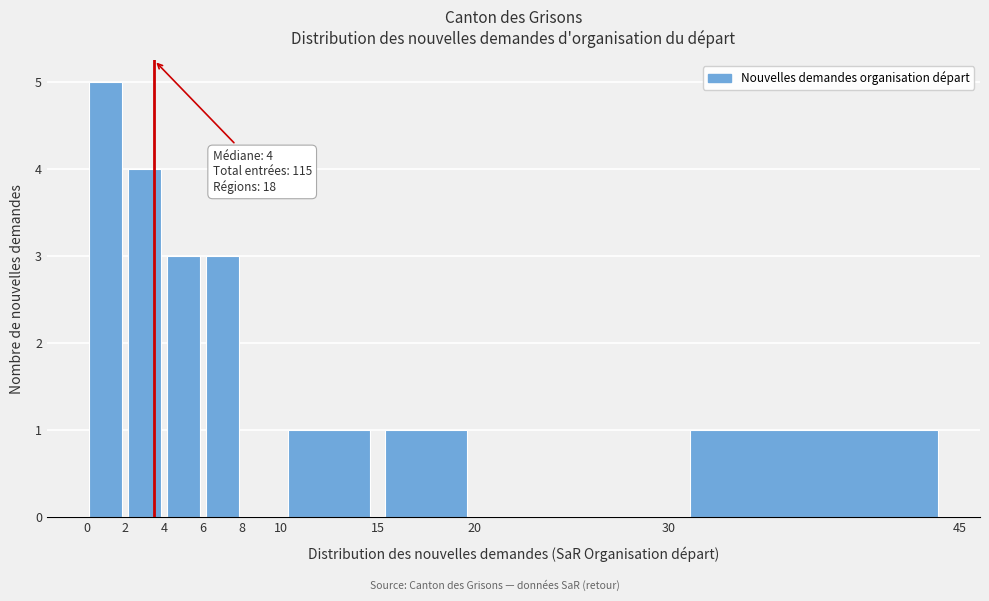

Which range on the x-axis has the tallest bar?

0 to 2